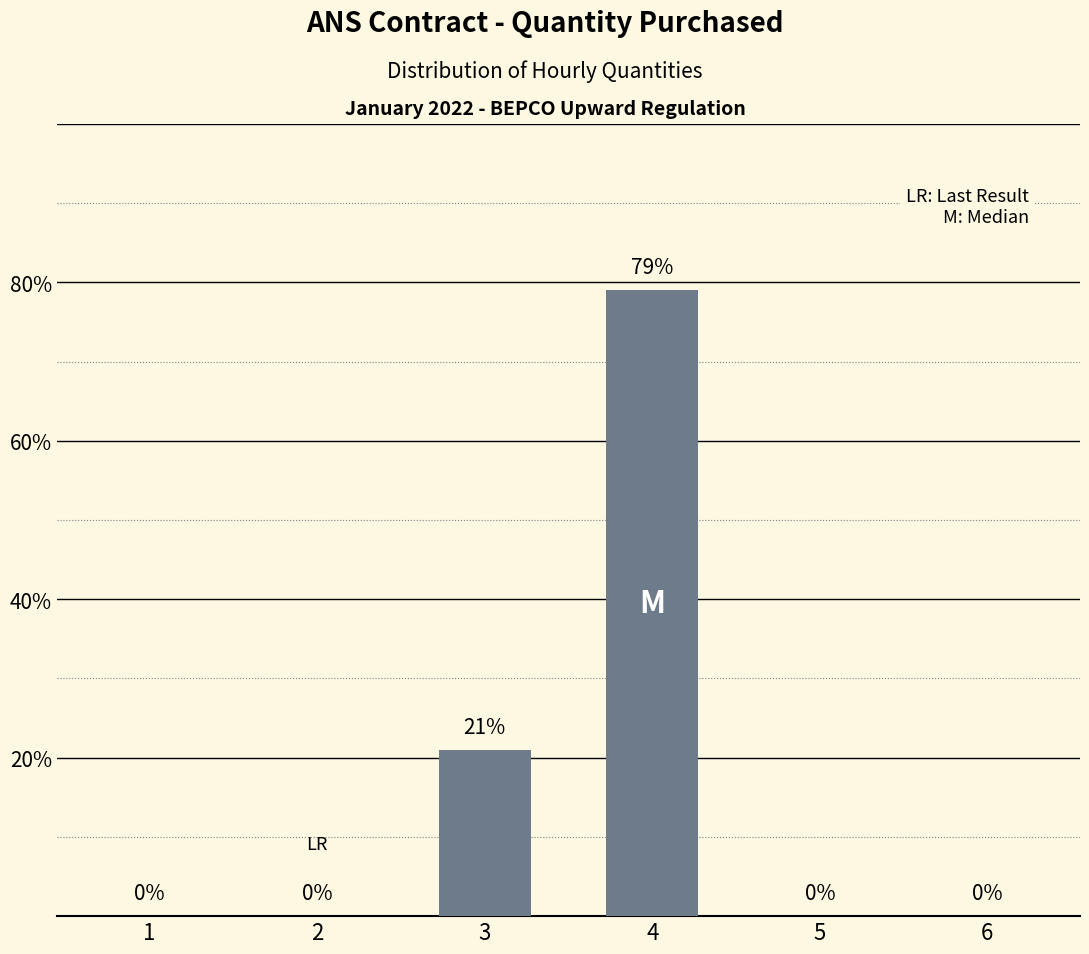

What is the sum of the values at 1 and 3?

21